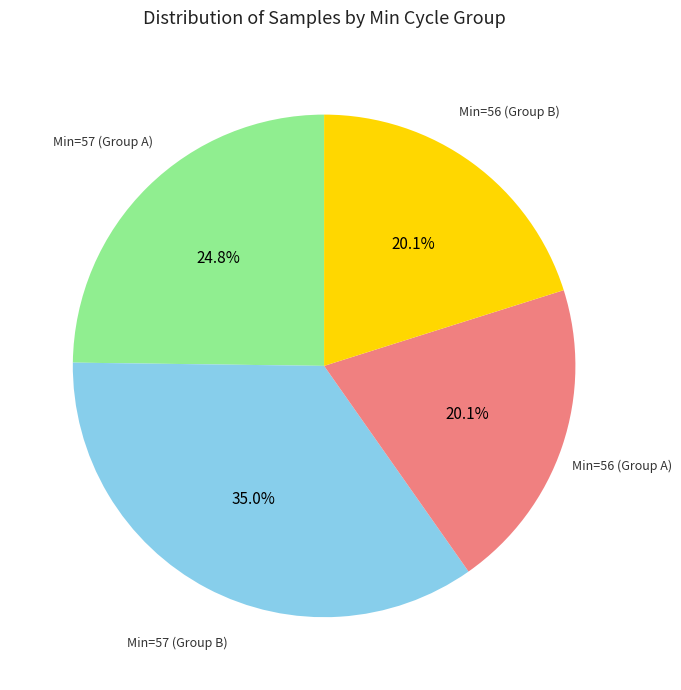

Is there a majority slice in this chart?

No